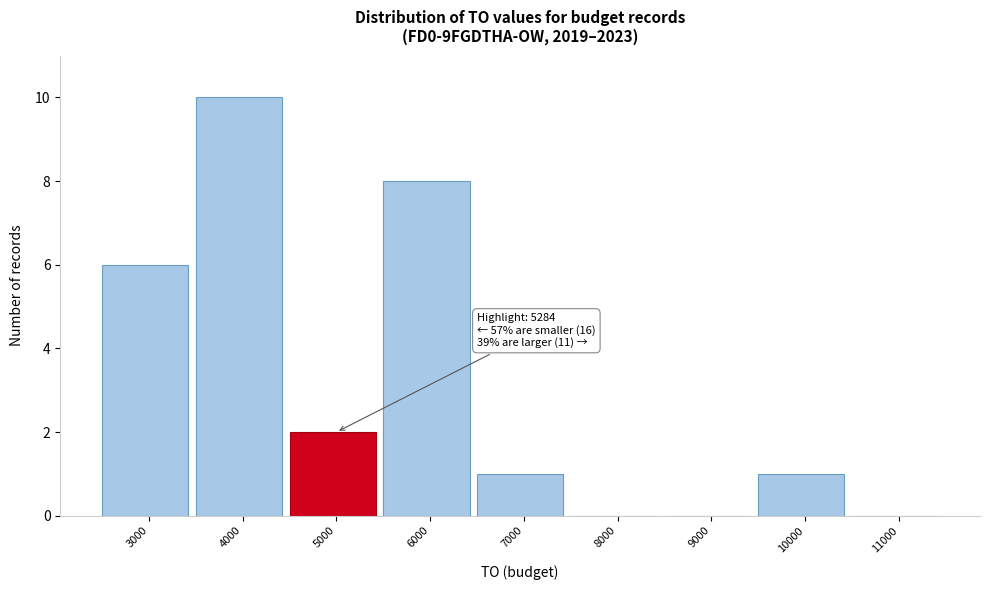

Reading left to right, transcribe all the data shown in this chart.

3000=6	4000=10	5000=2	6000=8	7000=1	8000=0	9000=0	10000=1	11000=0